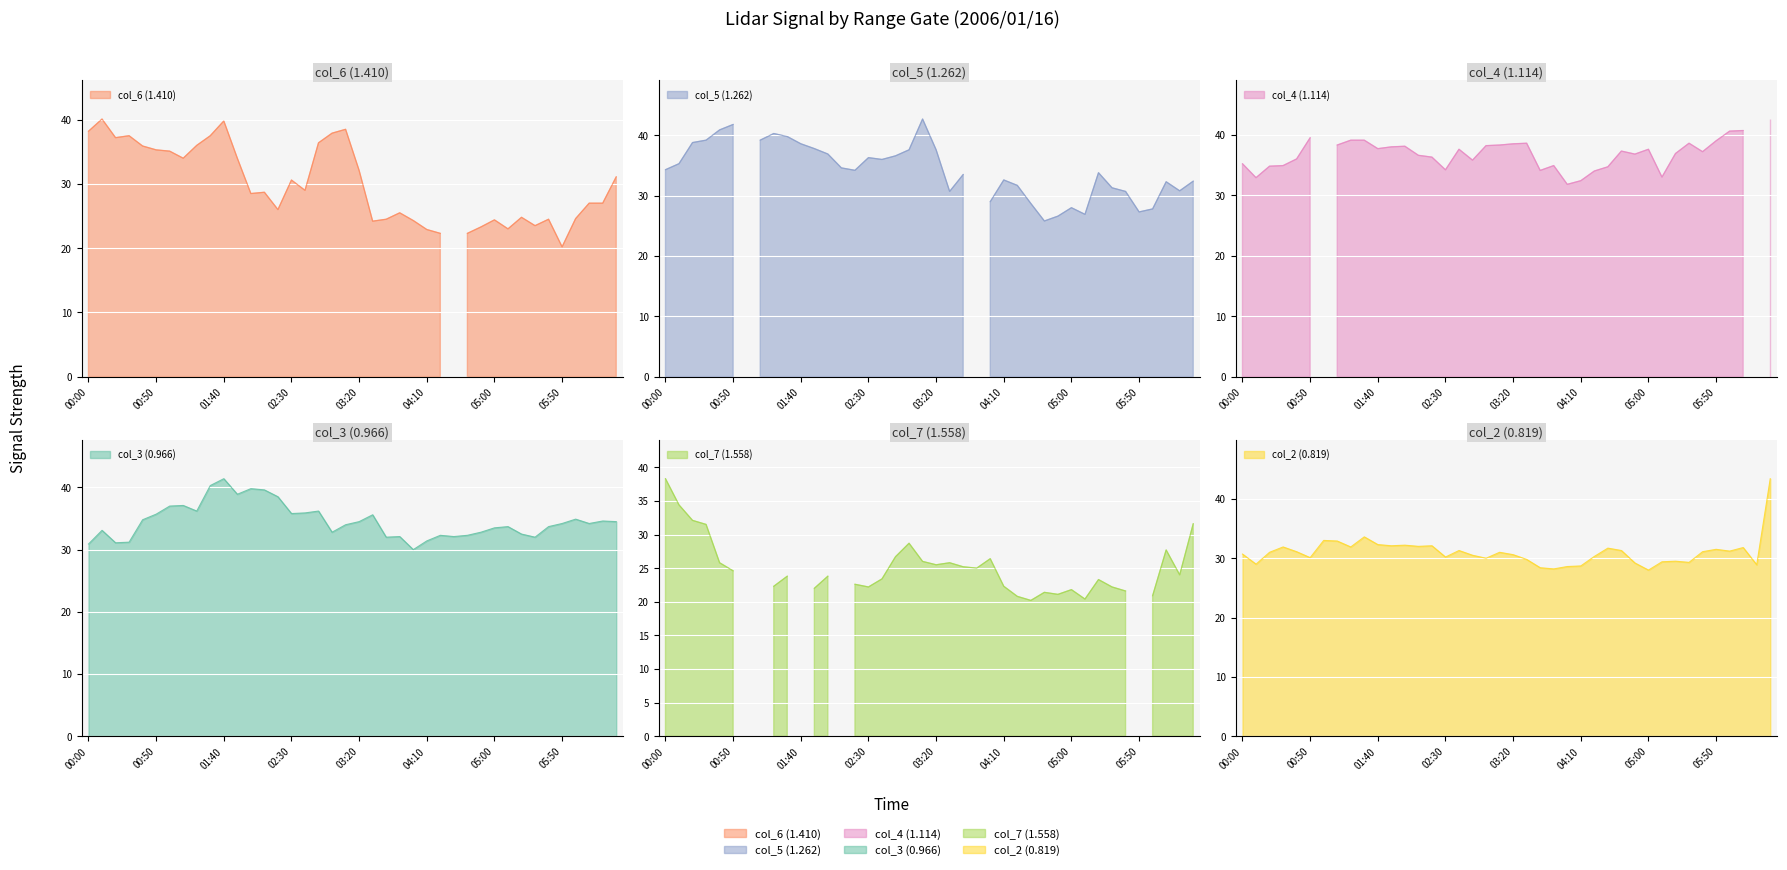

At which category is the sum across all series the highest?

2006/01/16 06:30